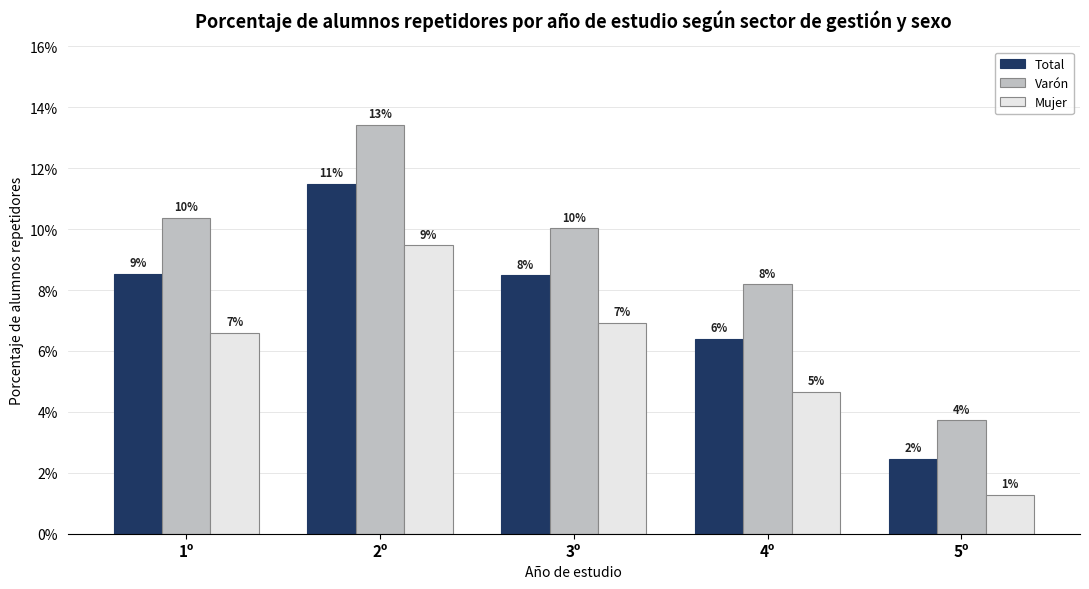

What are all the series names shown in the legend?

Total, Varón, Mujer